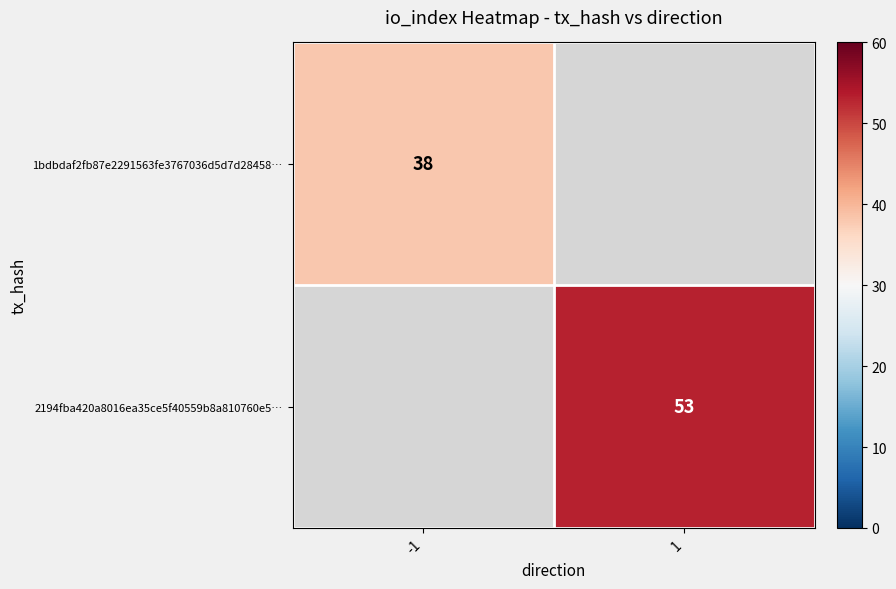

The value of 2194fba420a8016ea35ce5f40559b8a810760e5… at 1 is 87. True or false?

False